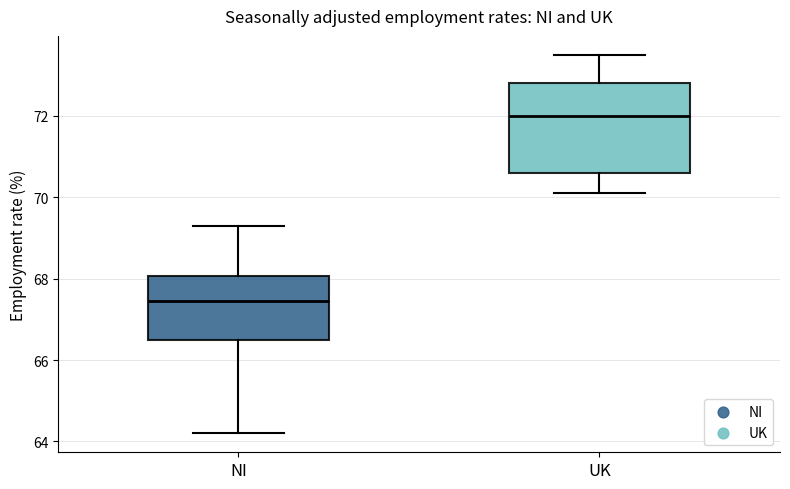

Where does the upper whisker of the box for NI end on the y-axis? The values are not printed on the chart, so give them approximately, as read against the axis.

69.4